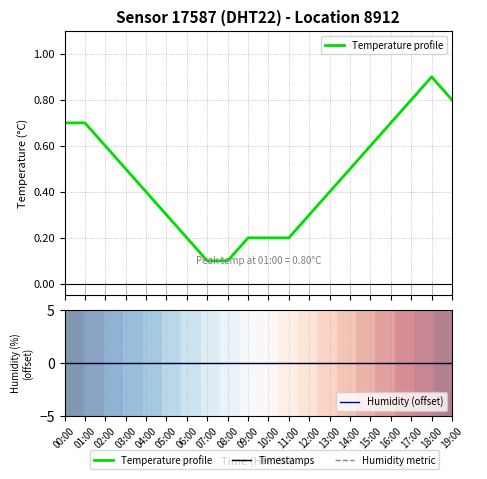

Is the value of Temperature profile at 04:00 greater than the value of row_0 at 14:00?

No